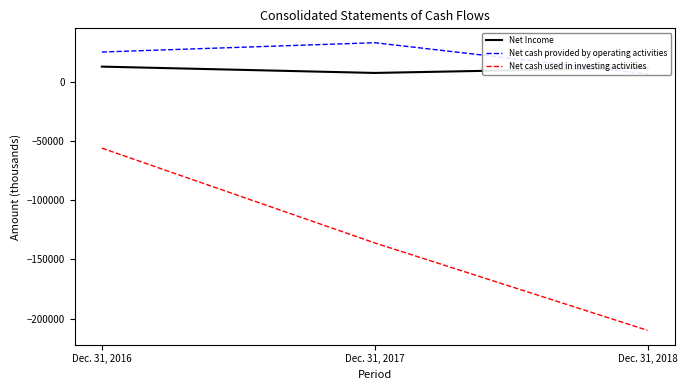

How many data points does each series have?

3